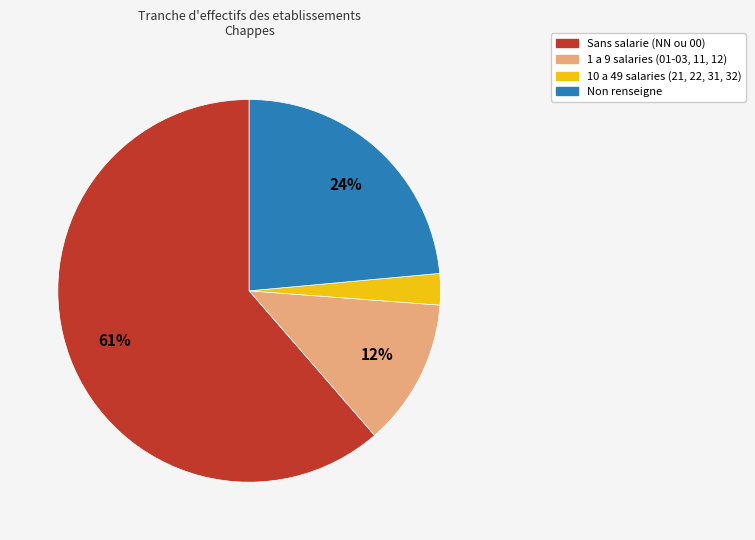

Does Sans salarie (NN ou 00) represent more than half of the total?

Yes